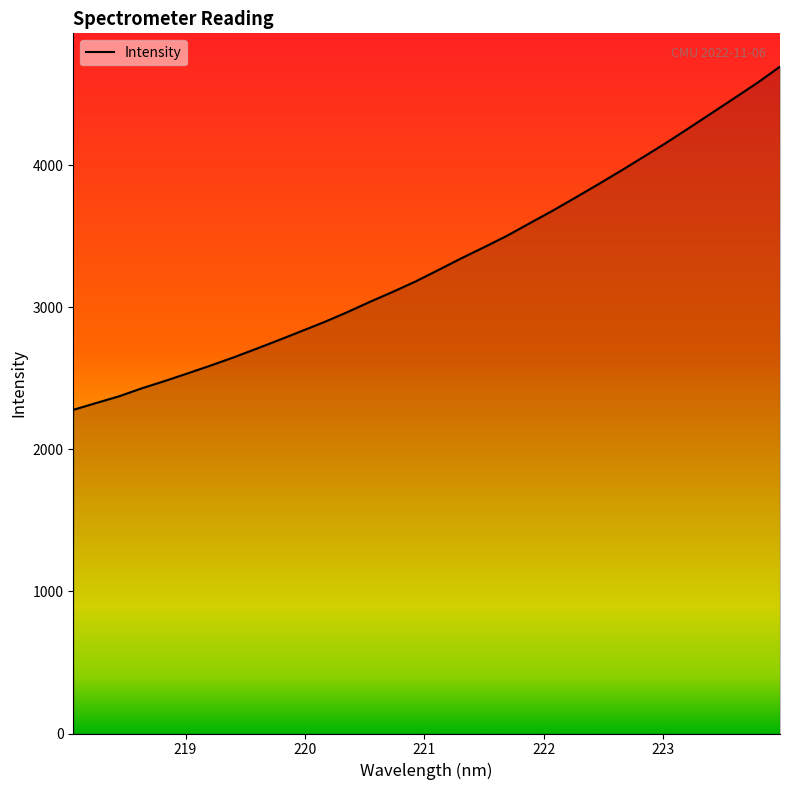

What is the difference between the maximum and minimum values?

2415.8